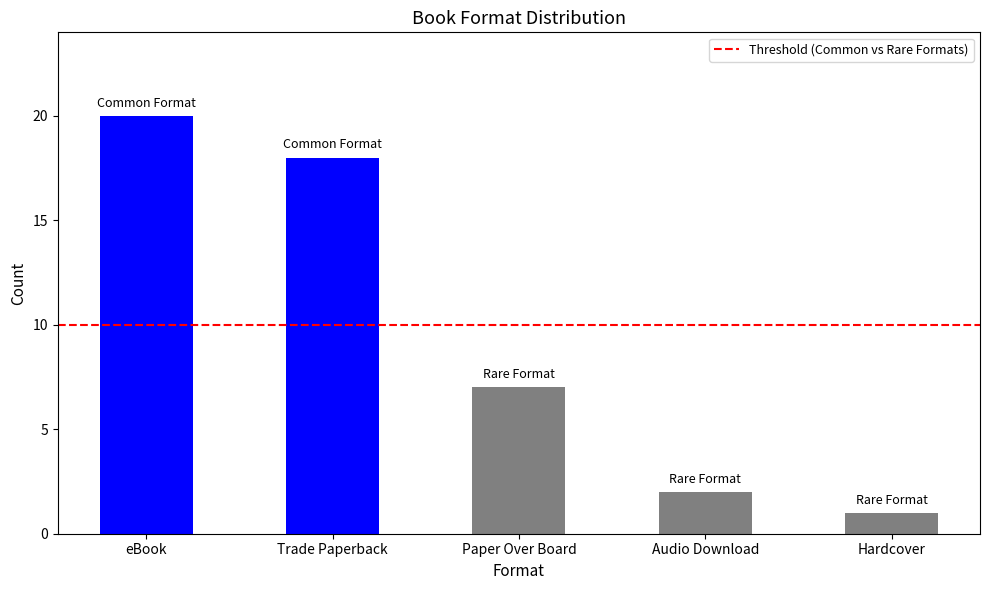

The chart shows a value of 2 at Hardcover. True or false?

False